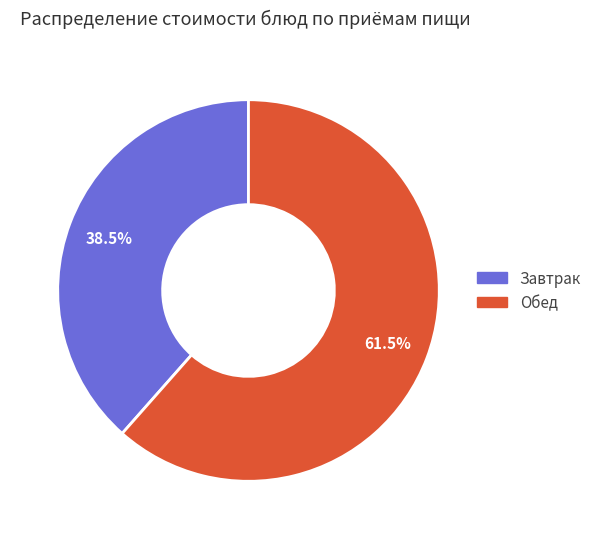

Is there a majority slice in this chart?

Yes